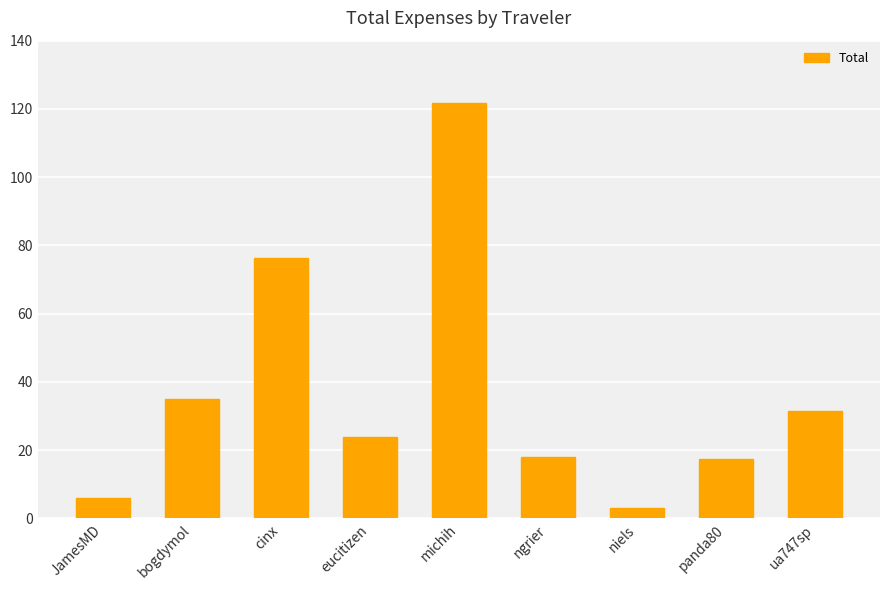

What is the label of the 8th bar from the left?

panda80